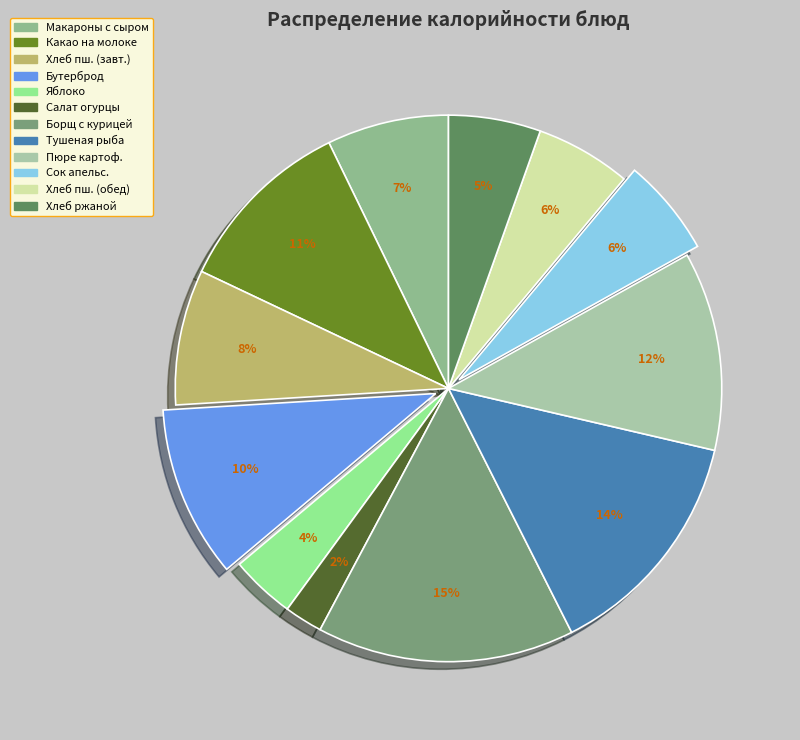

Does any single category account for the majority?

No